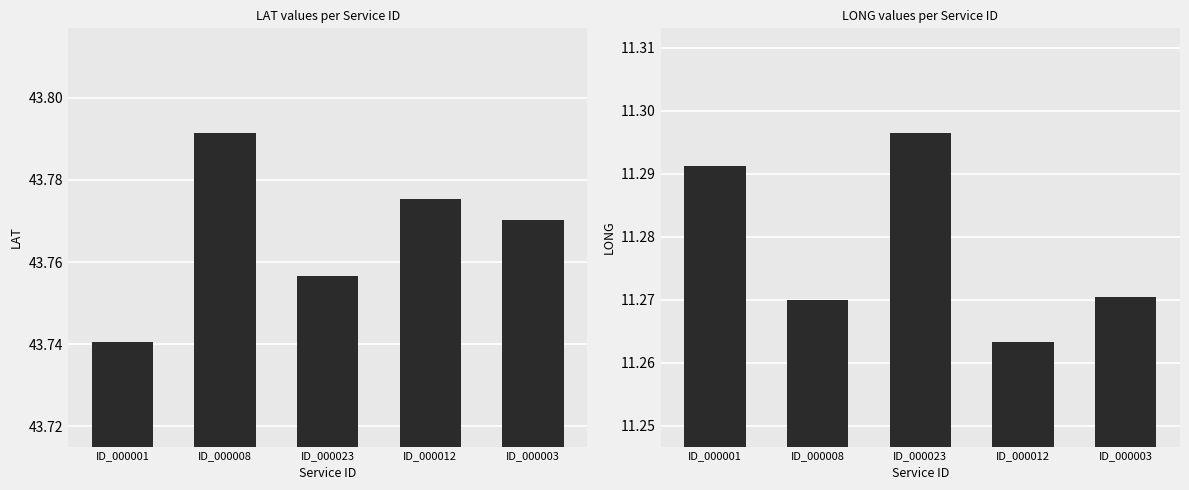

How many groups of bars are there?

5